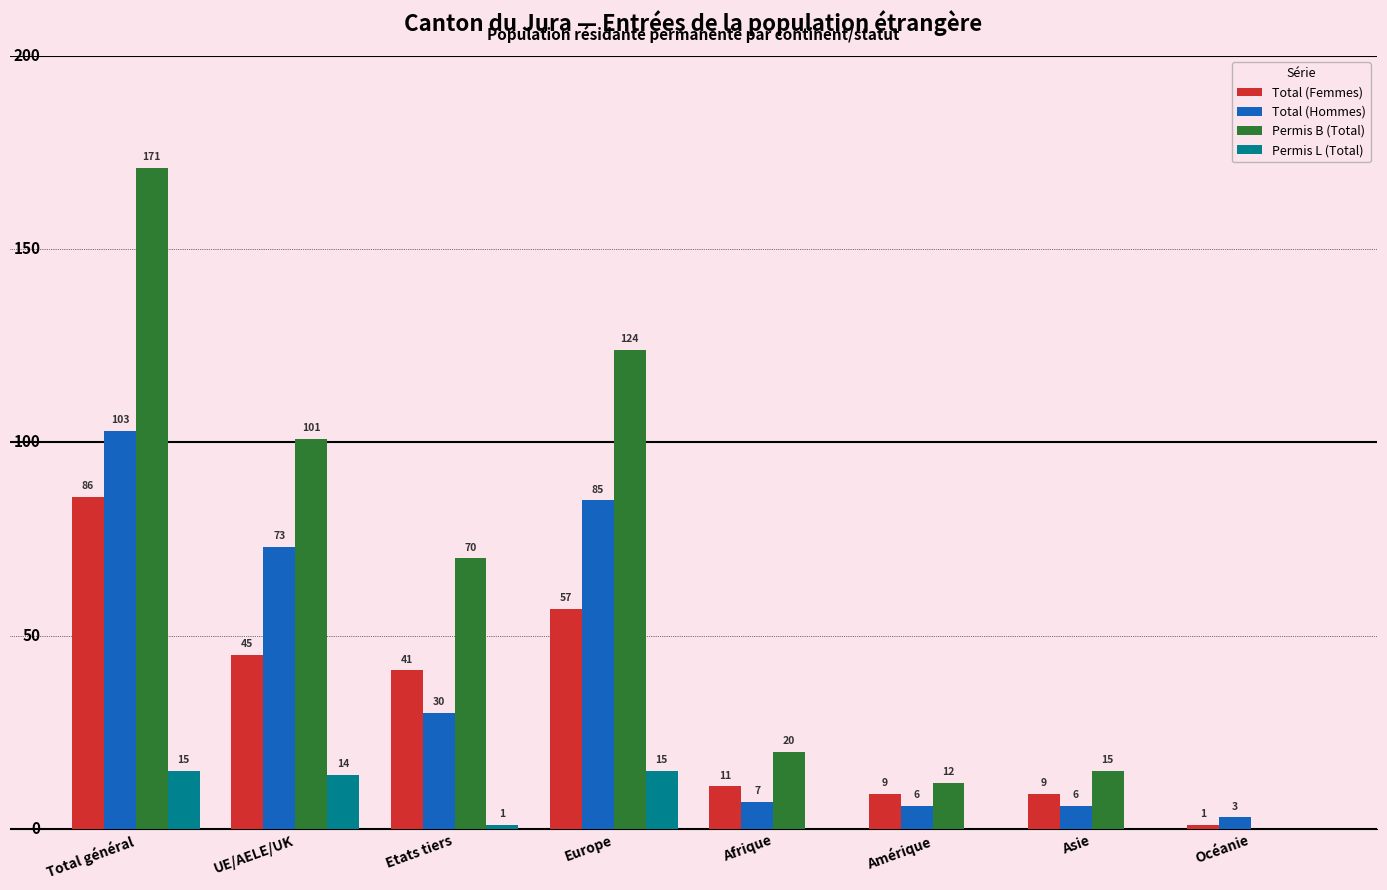

Reading right to left, extract all data points from this chart.

Total (Femmes): Océanie=1	Asie=9	Amérique=9	Afrique=11	Europe=57	Etats tiers=41	UE/AELE/UK=45	Total général=86
Total (Hommes): Océanie=3	Asie=6	Amérique=6	Afrique=7	Europe=85	Etats tiers=30	UE/AELE/UK=73	Total général=103
Permis B (Total): Océanie=0	Asie=15	Amérique=12	Afrique=20	Europe=124	Etats tiers=70	UE/AELE/UK=101	Total général=171
Permis L (Total): Océanie=0	Asie=0	Amérique=0	Afrique=0	Europe=15	Etats tiers=1	UE/AELE/UK=14	Total général=15